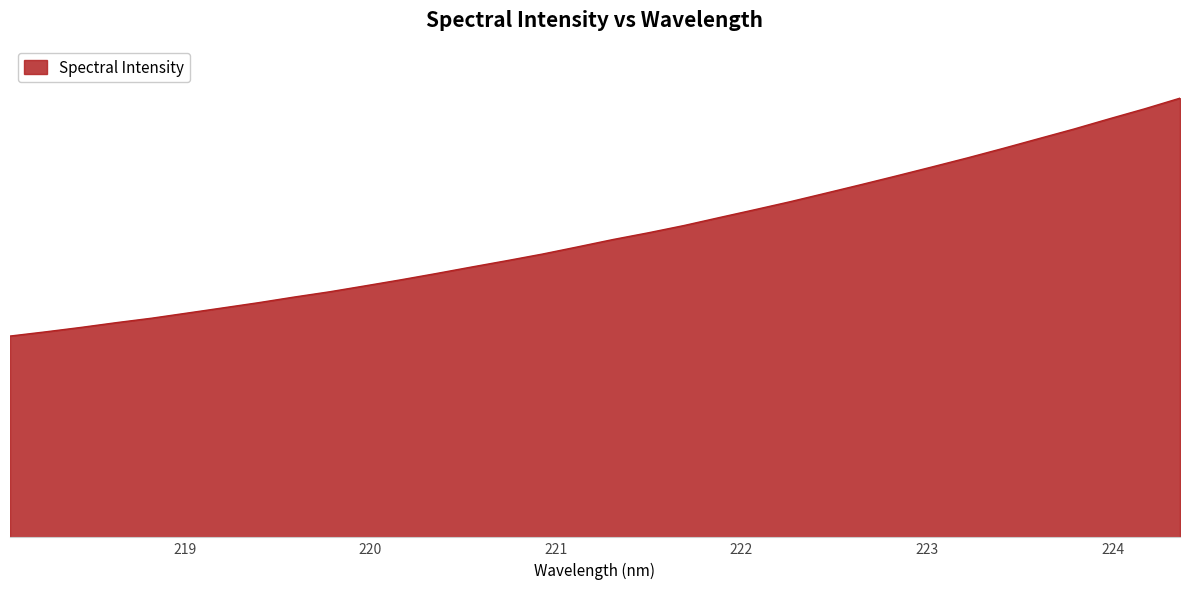

Rank the categories by value from lowest to highest.

218.0596, 218.2508, 218.442, 218.6332, 218.8244, 219.0156, 219.2067, 219.3979, 219.589, 219.7801, 219.9712, 220.1623, 220.3533, 220.5444, 220.7354, 220.9264, 221.1174, 221.3083, 221.4993, 221.6902, 221.8812, 222.0721, 222.263, 222.4538, 222.6447, 222.8355, 223.0264, 223.2172, 223.408, 223.5987, 223.7895, 223.9802, 224.1709, 224.3616